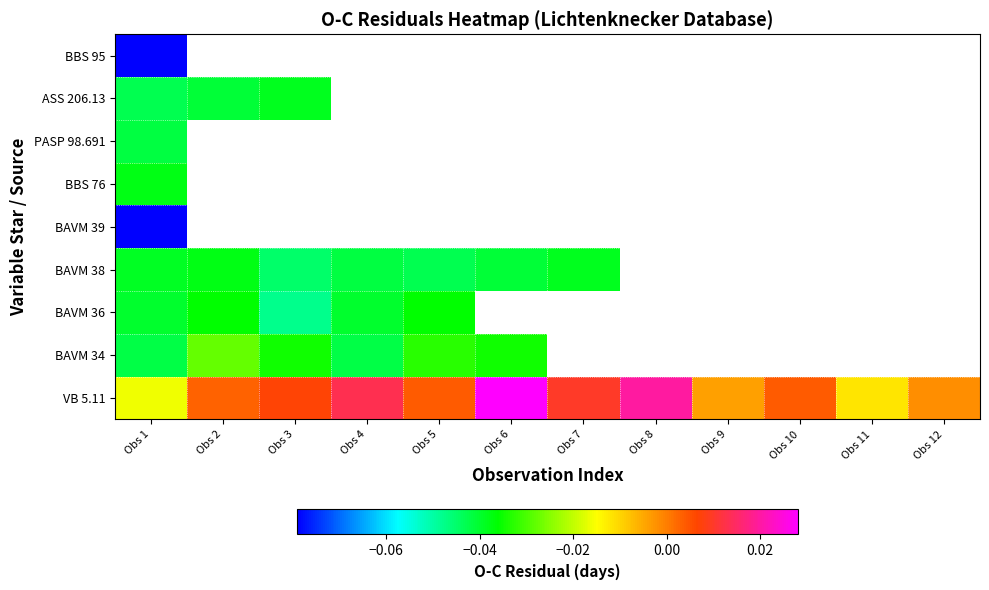

What is the smallest value displayed?

-0.1